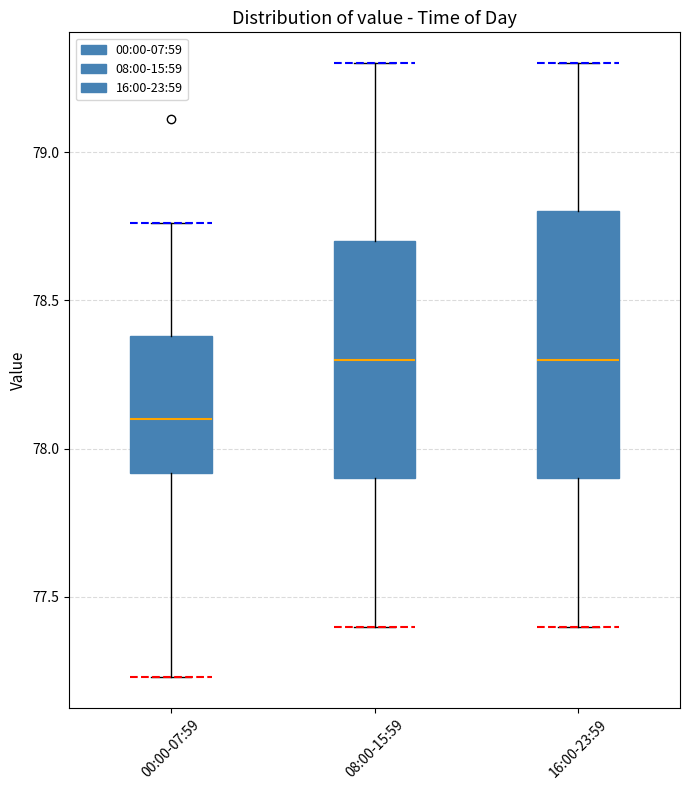

Comparing the boxes themselves (not the whiskers), which one is the tallest?

16:00-23:59